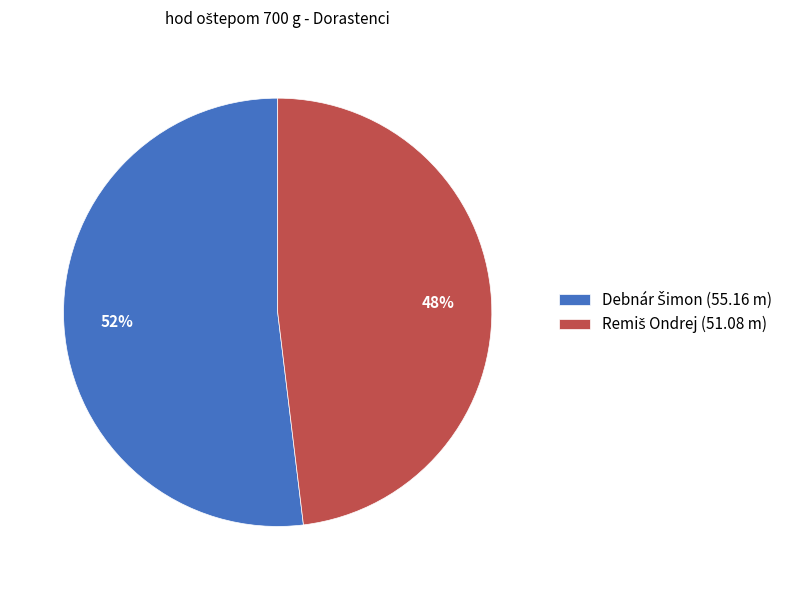

Does any single category account for the majority?

Yes